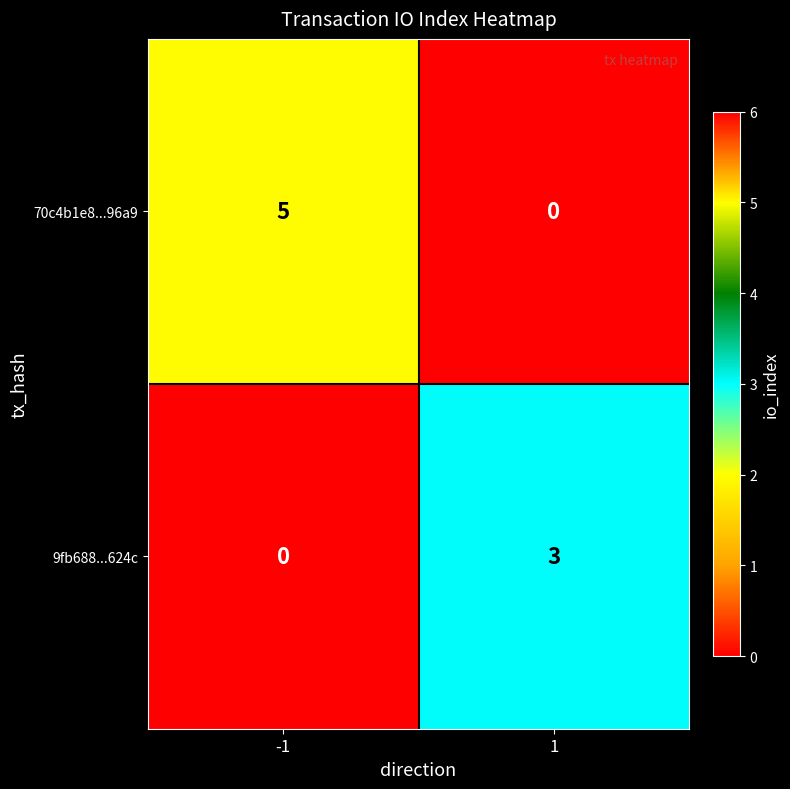

Rank the series by their maximum value, from lowest to highest.

9fb688...624c, 70c4b1e8...96a9